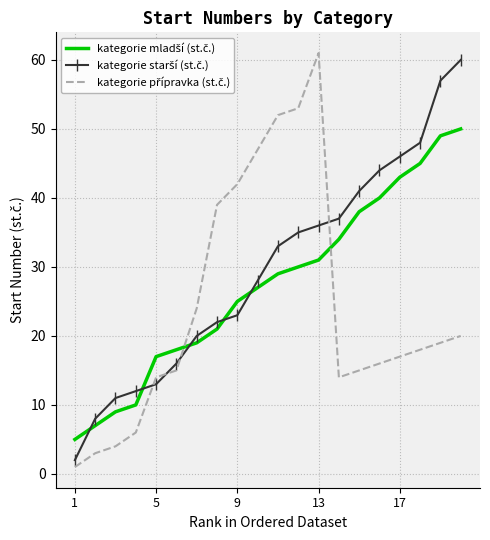

What is the greatest value displayed?

61